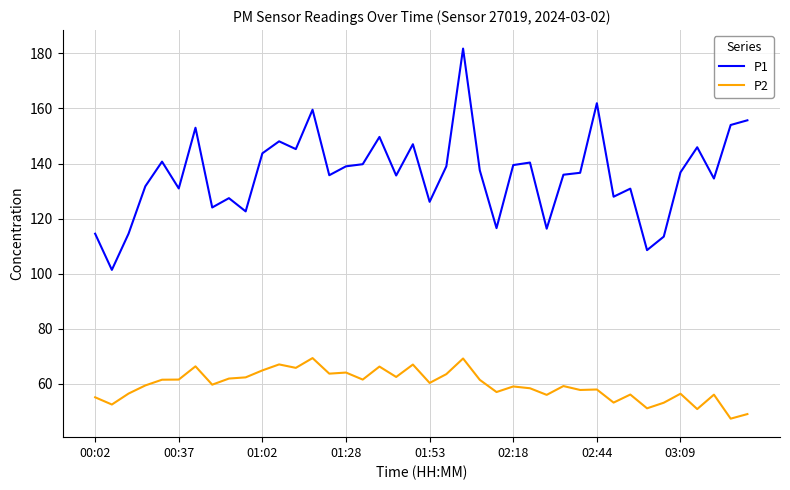

Which series has the largest total across all categories?

P1